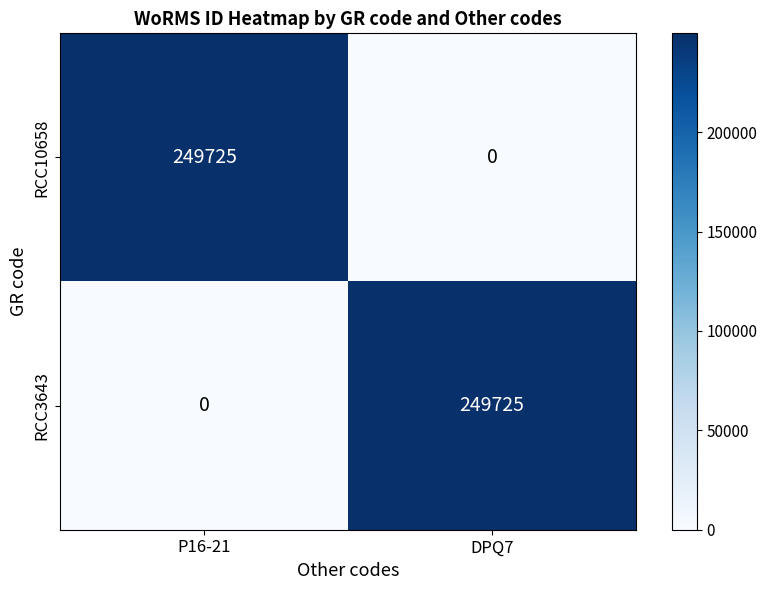

How many data points does each series have?

2